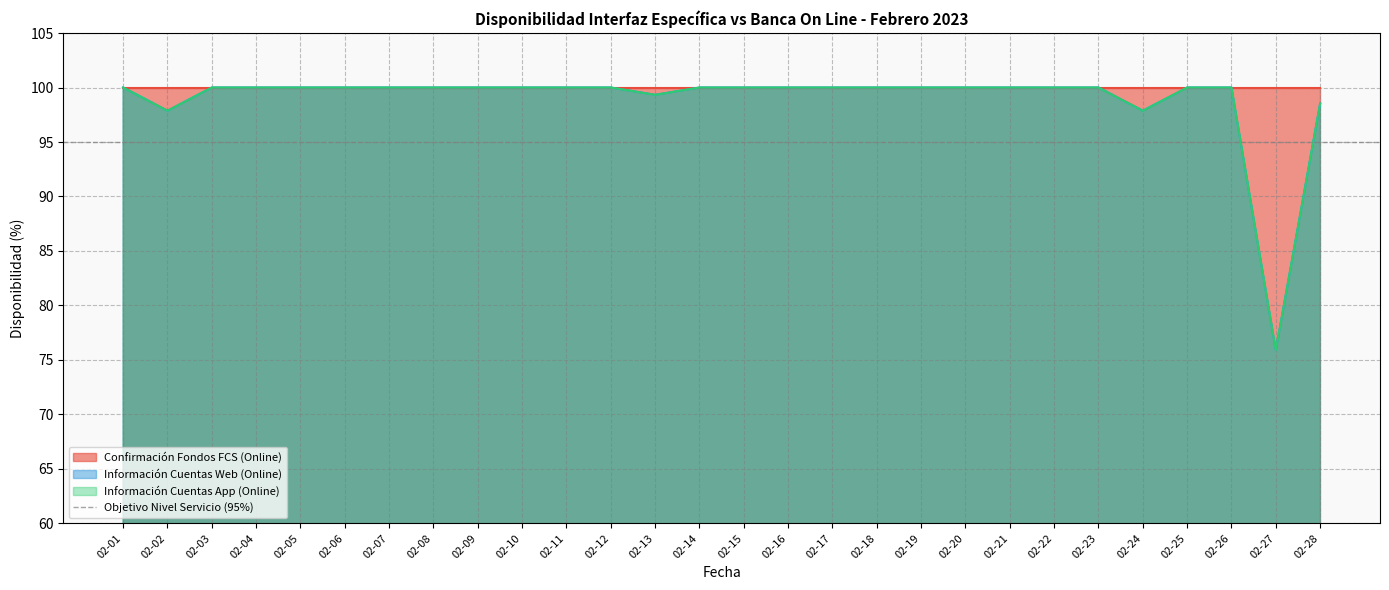

Which category has the highest value in the Información Cuentas App (Online) series?

02-01